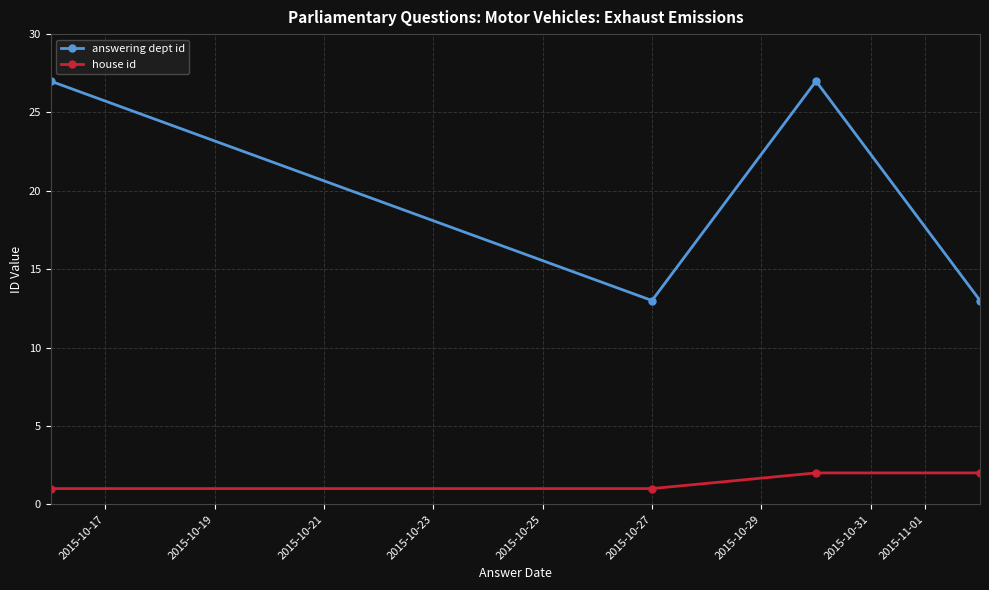

Which series has the largest range (max minus min)?

answering dept id